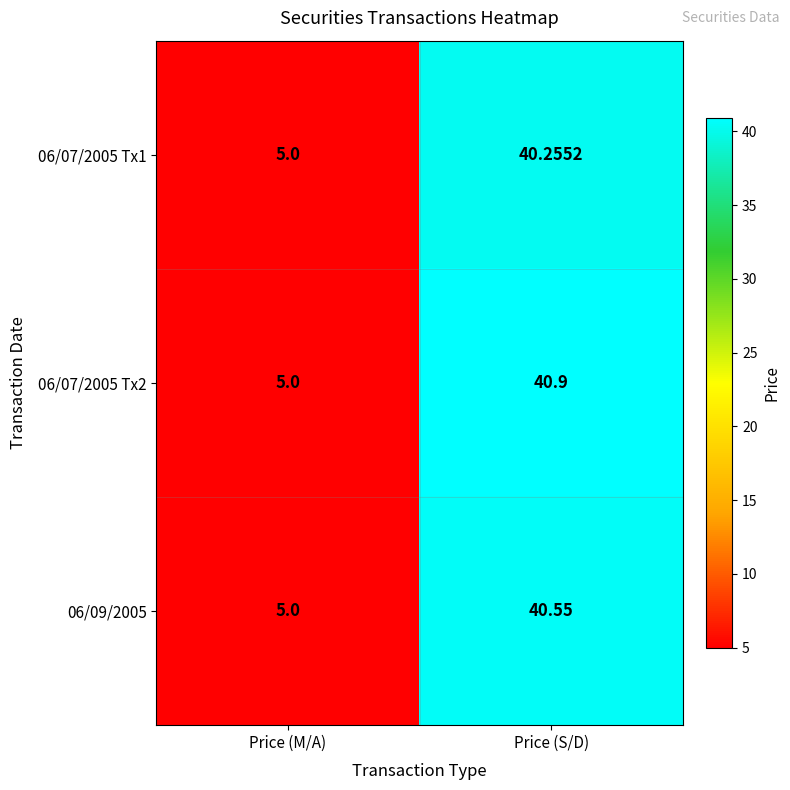

What is the greatest value displayed?

40.9